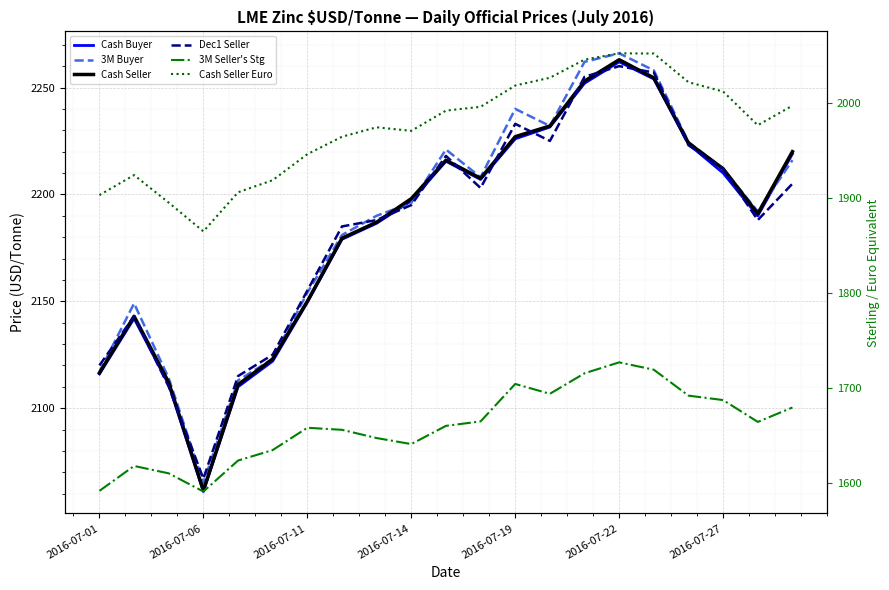

Between 8 and 13, which series saw the biggest shift?

Cash Seller Euro